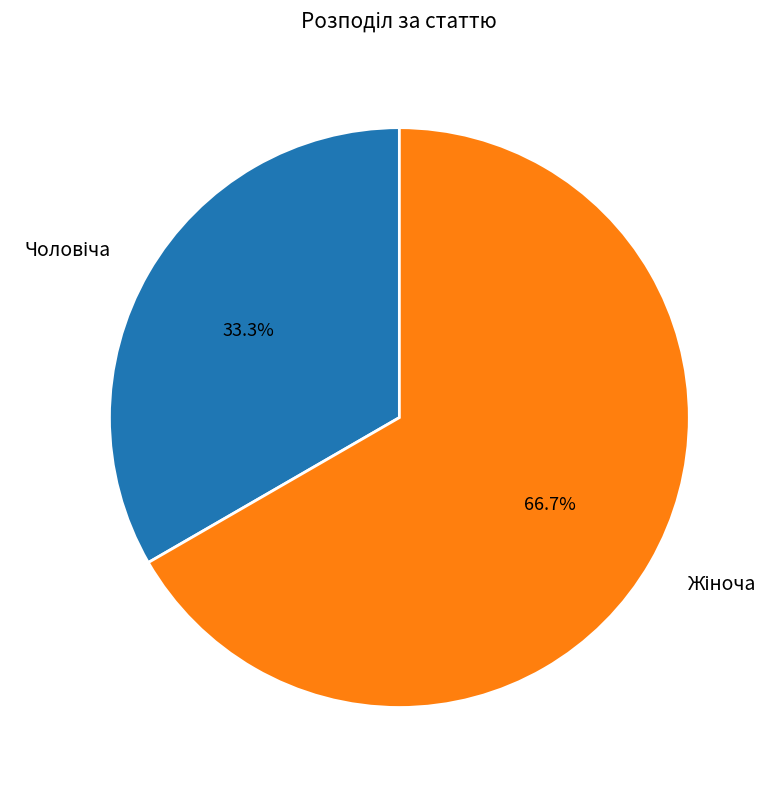

Is there any slice that represents more than half of the pie?

Yes